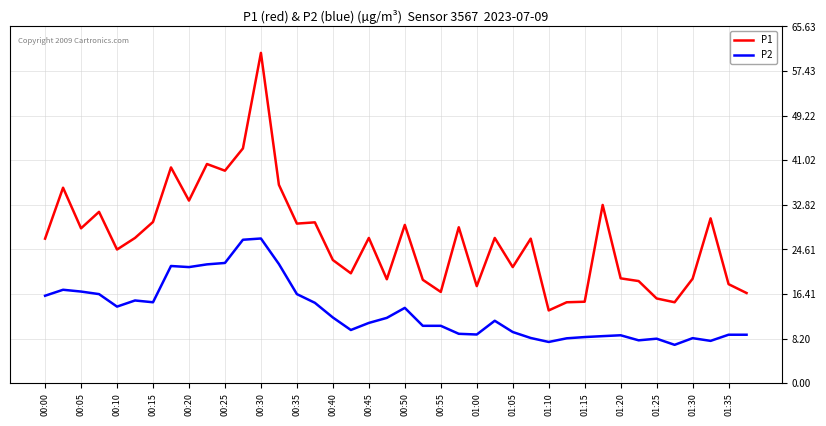

Rank the series by their average value, from highest to lowest.

P1, P2